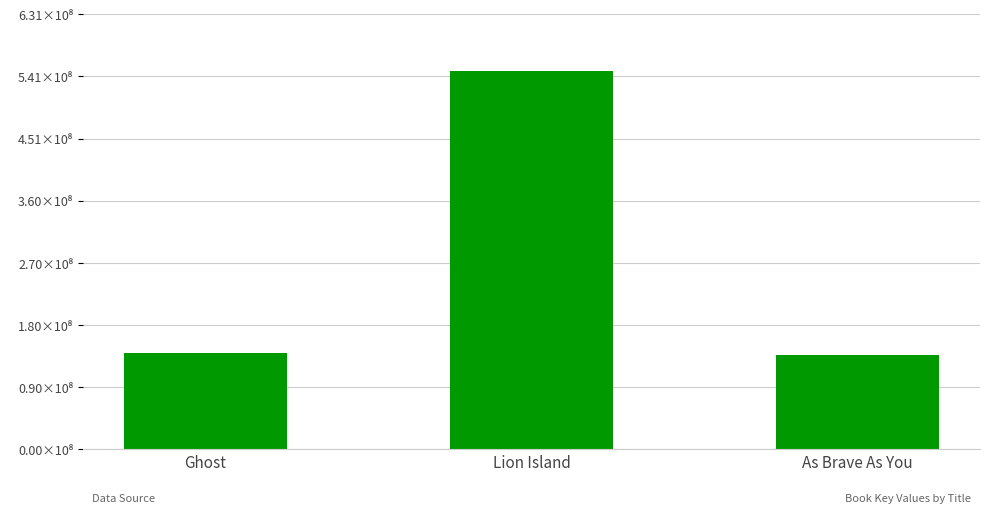

Are the bars horizontal?

No